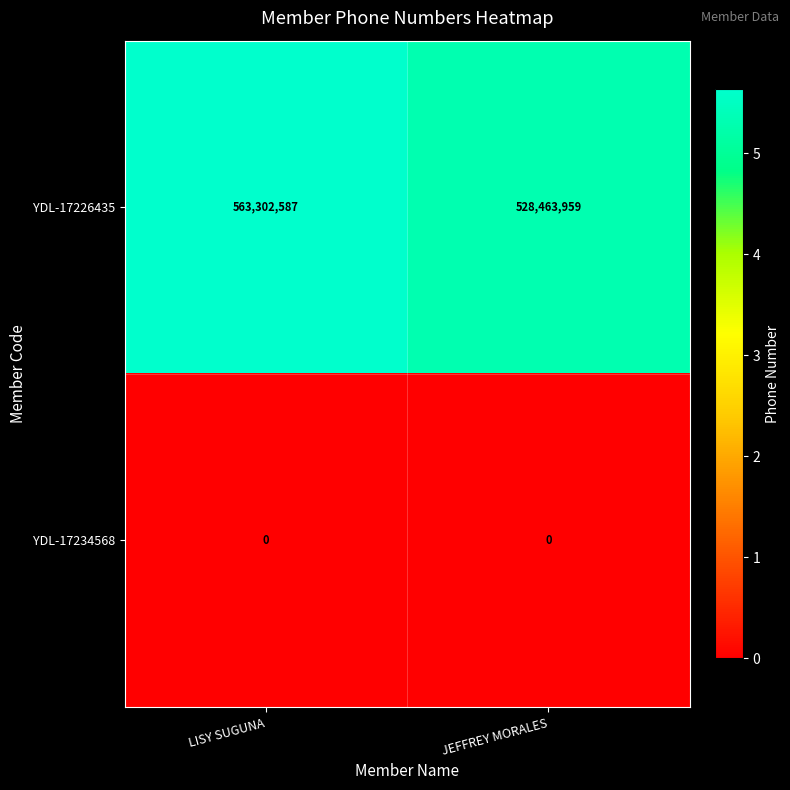

Reading right to left, list all the values displayed in this chart.

YDL-17226435: 528463959	563302587
YDL-17234568: 0	0